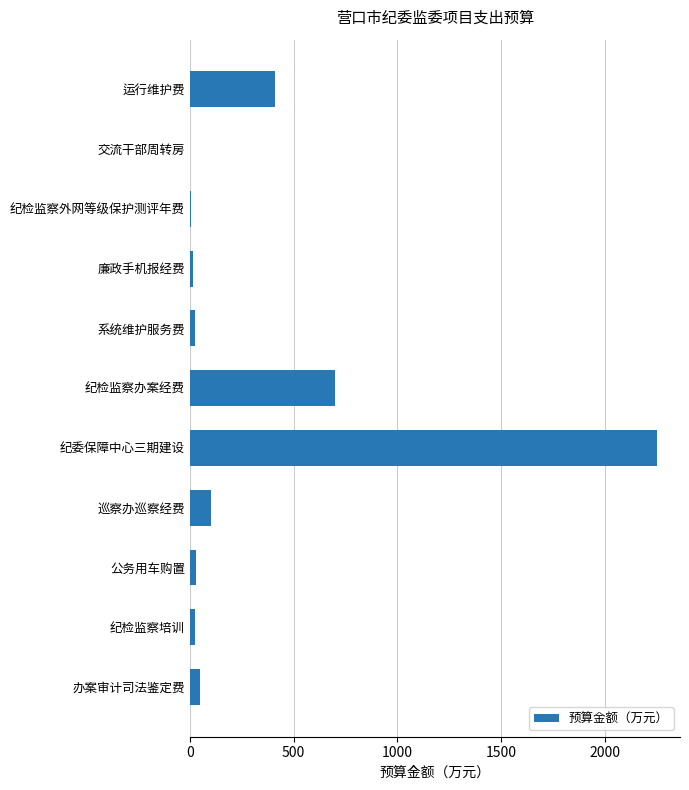

What is the maximum value shown in the chart?

2250.0